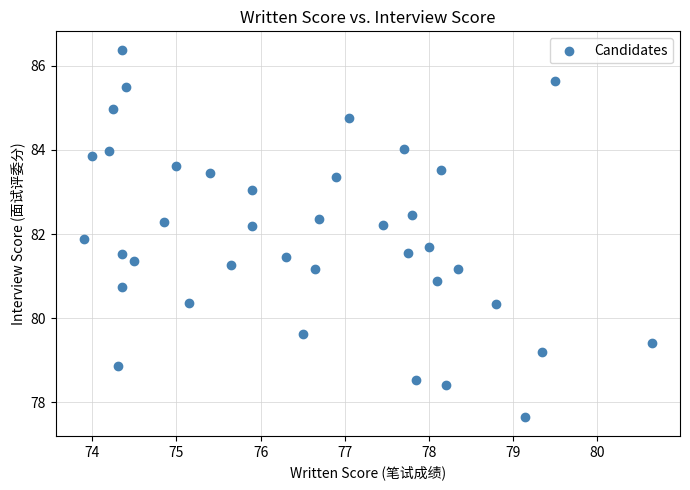

What is the range of Y values (max minus min)?

8.7